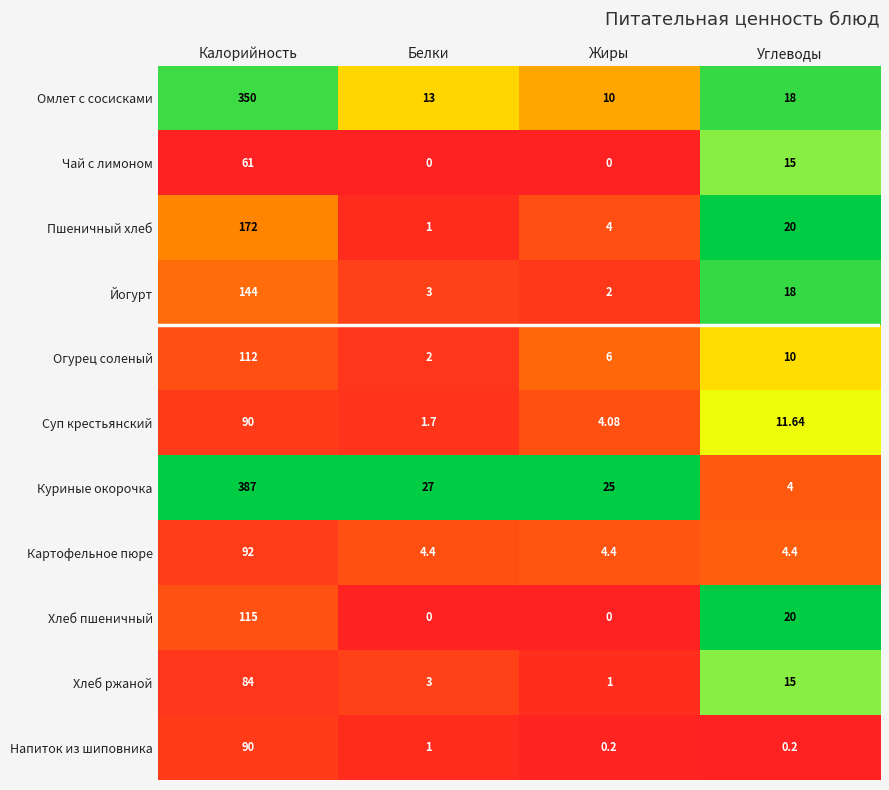

At which label does Хлеб ржаной reach its peak?

Калорийность